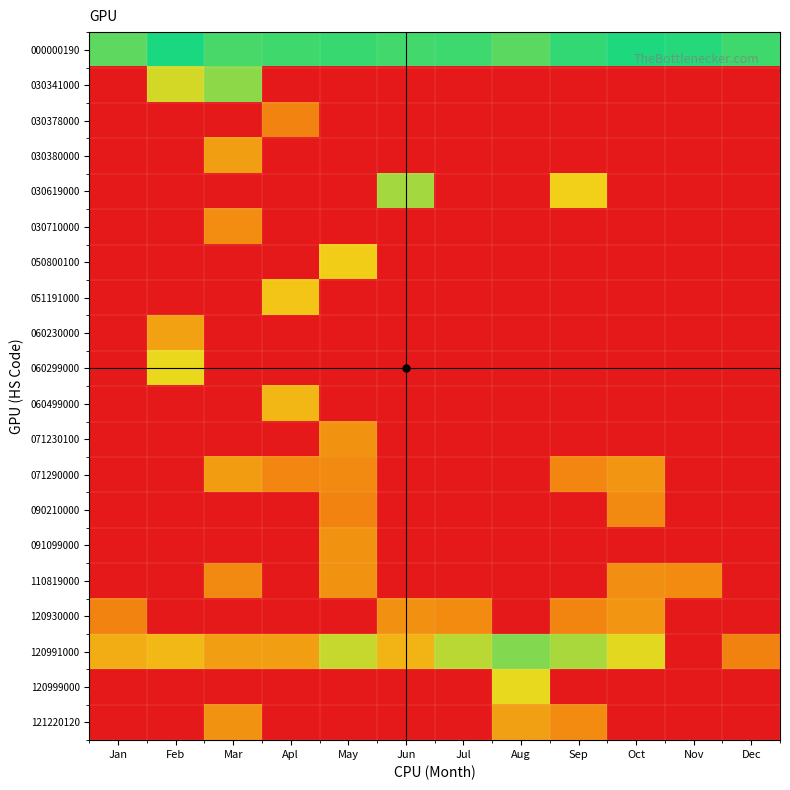

Which category has the highest value across all series?

Feb